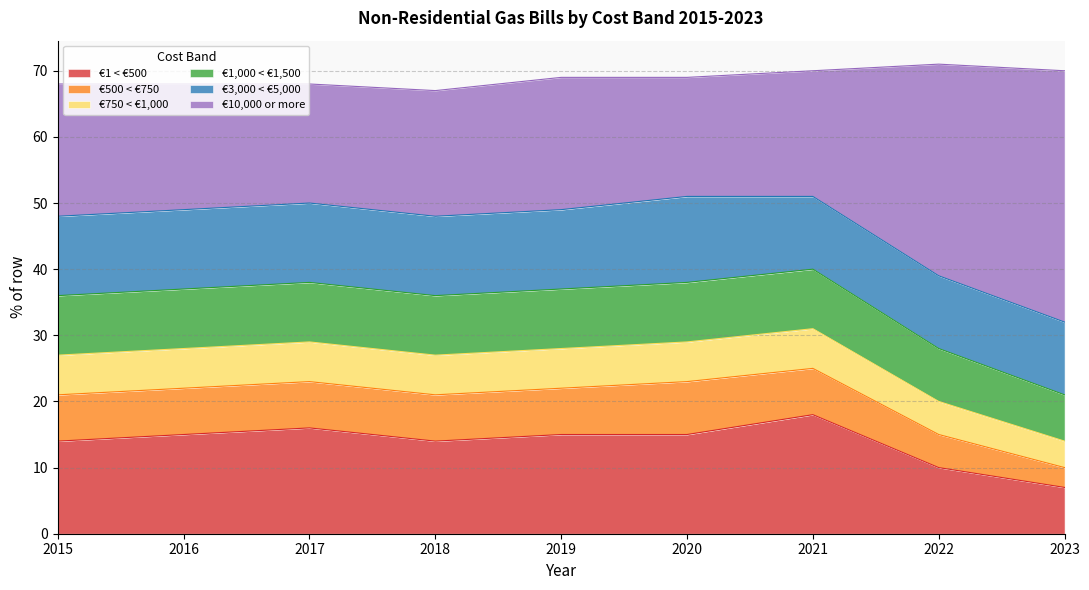

Is it true that €1 < €500 equals 18 at 2021?

True